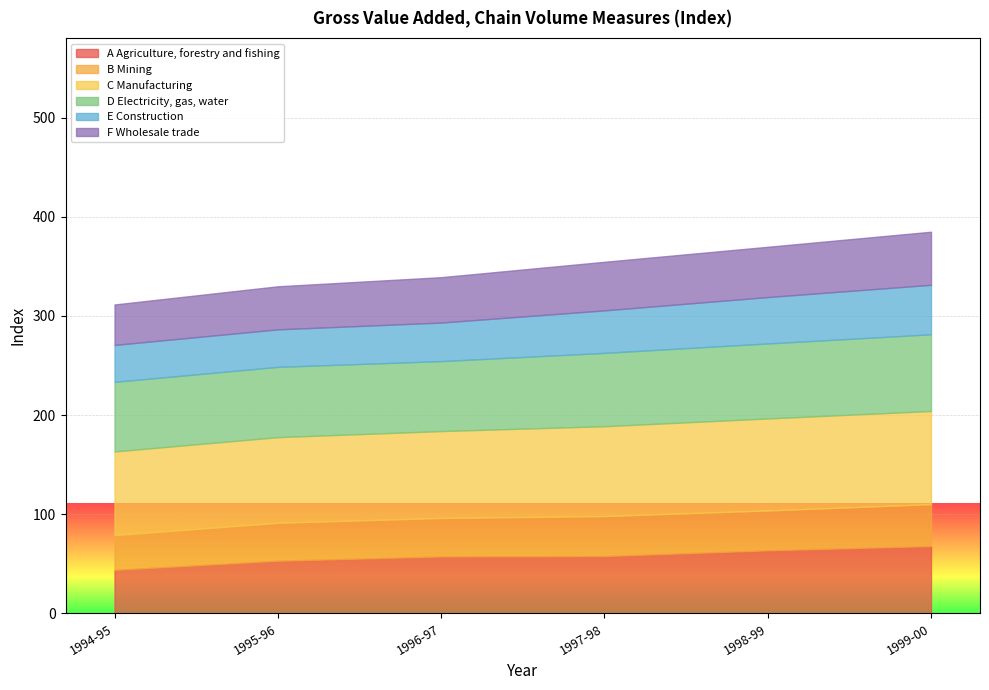

True or false: F Wholesale trade and A Agriculture, forestry and fishing intersect in this chart.

False